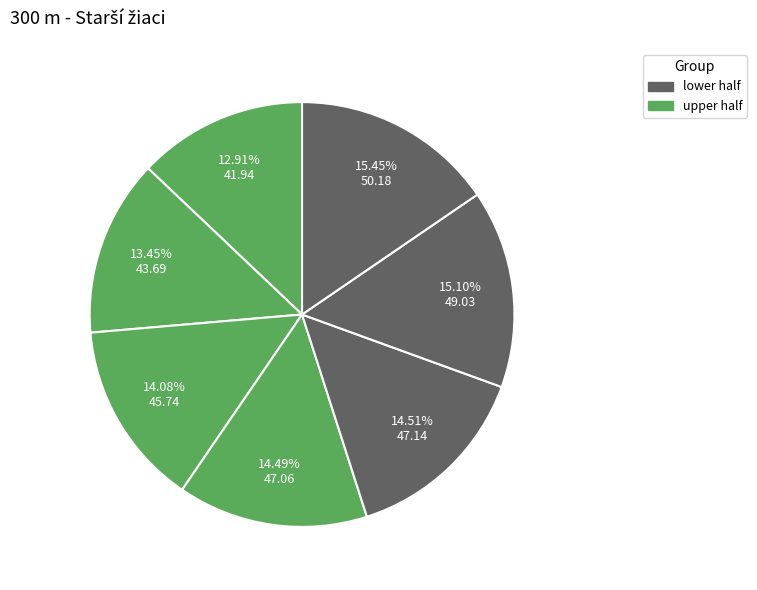

How many segments does this pie chart have?

7